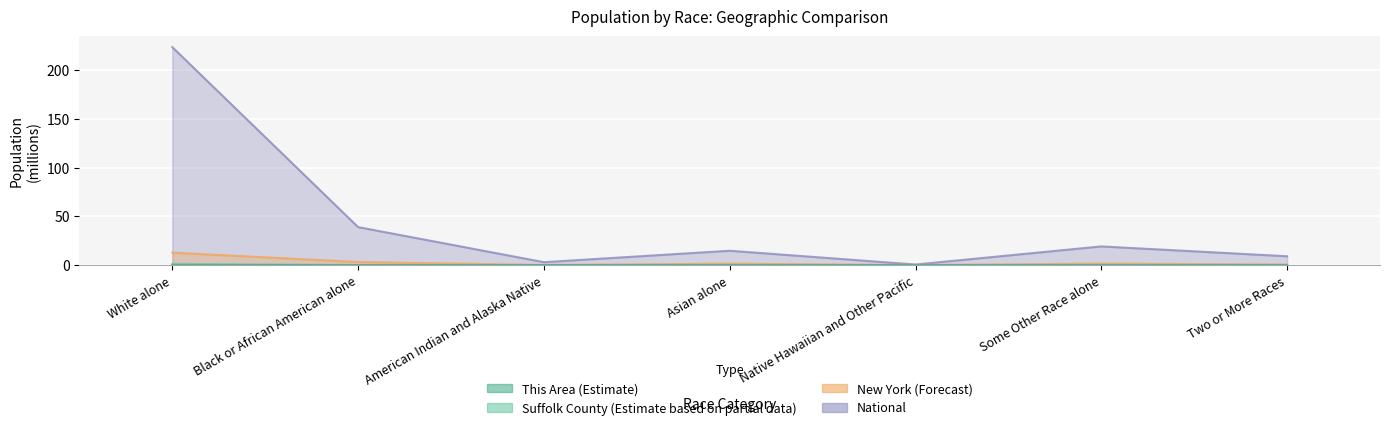

What is the spread (max minus min) of values at White alone?

223.5